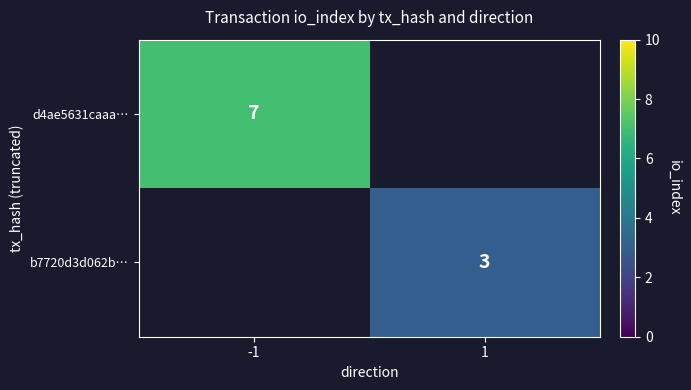

Is it true that b7720d3d062b… equals 3 at 1?

True